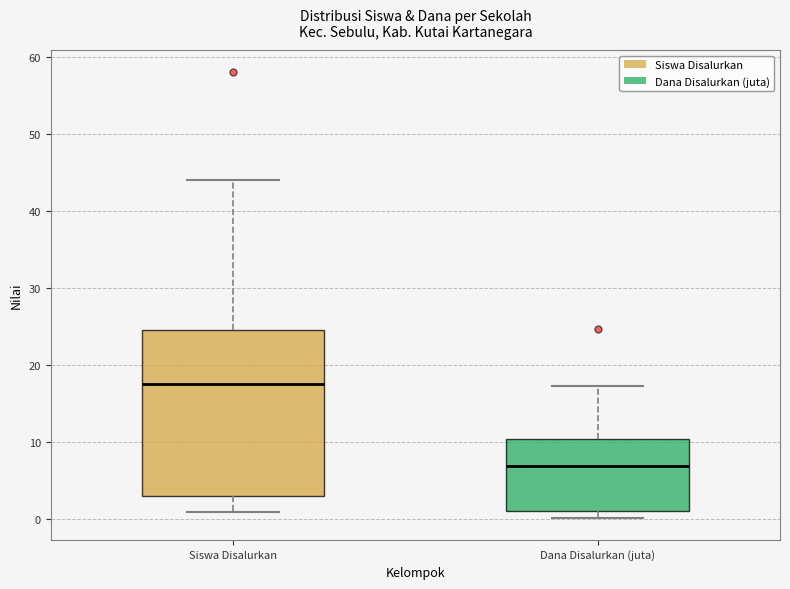

Reading left to right, read every box against the y-axis: the position of its median line, the range the box covers, and the ends of its whiskers. The values are not printed on the chart, so give them approximately, as read against the axis.

Siswa Disalurkan: median 18, box 3 to 25, whiskers 1 to 44
Dana Disalurkan (juta): median 7, box 1 to 10, whiskers 0 to 17